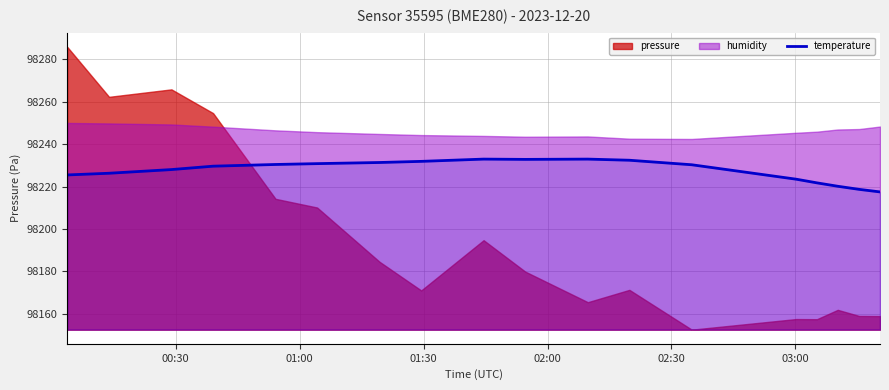

What is the maximum value for temperature?

98232.9